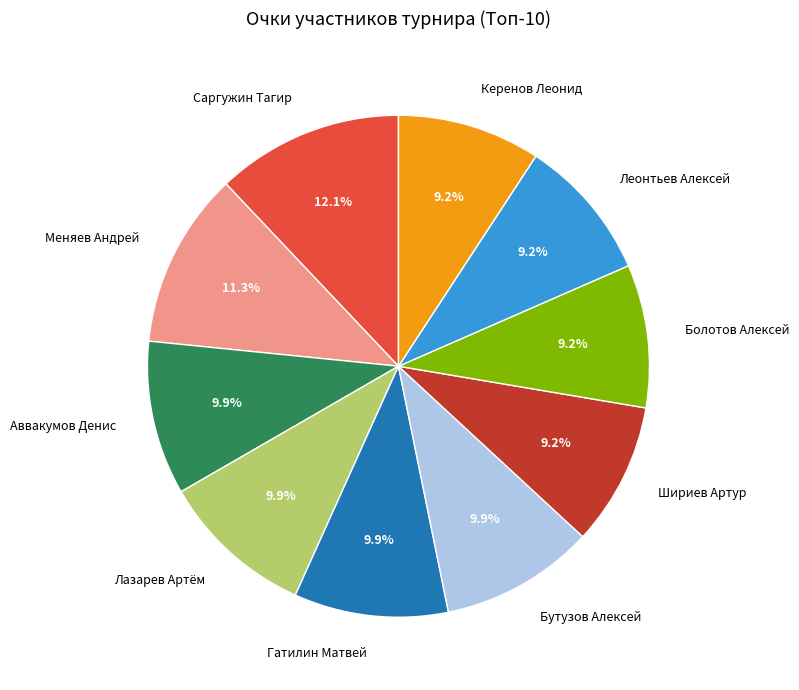

Does Аввакумов Денис account for over 50% of the chart?

No